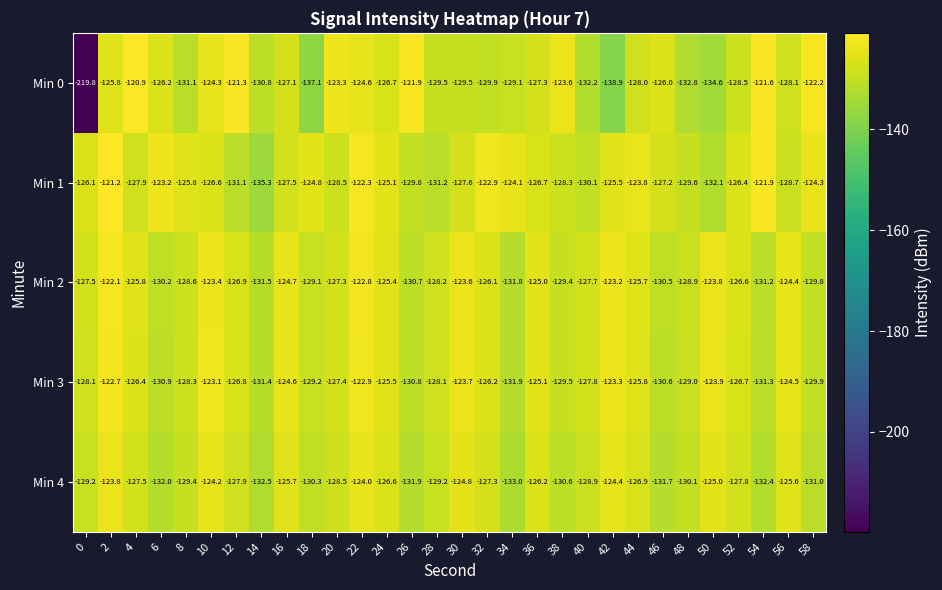

The Min 1 series shows -44.0 at 4. True or false?

False